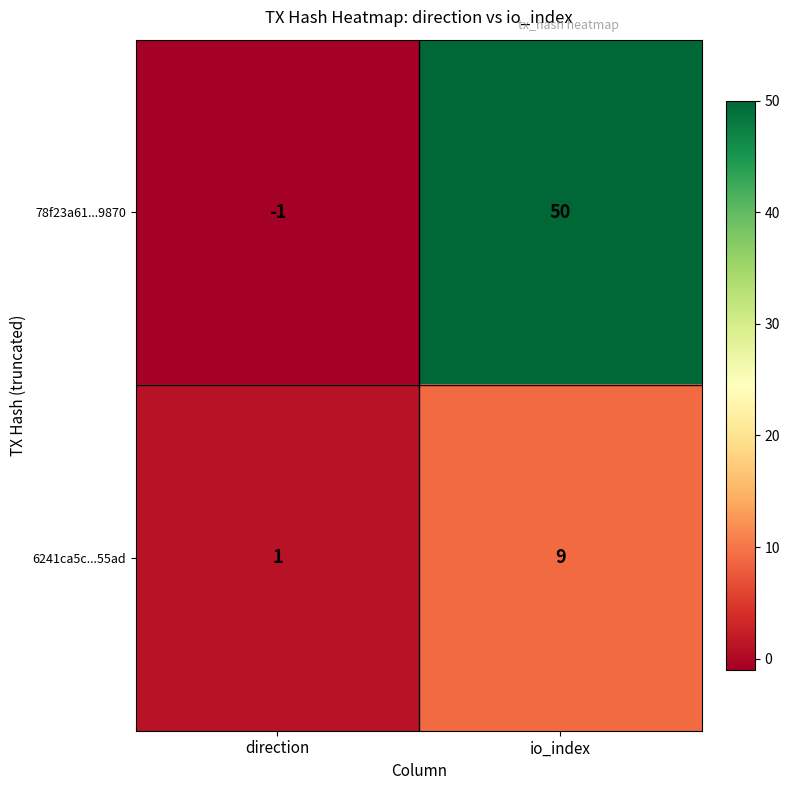

Reading right to left, what are all the values shown in this chart?

78f23a61...9870: 50	-1
6241ca5c...55ad: 9	1